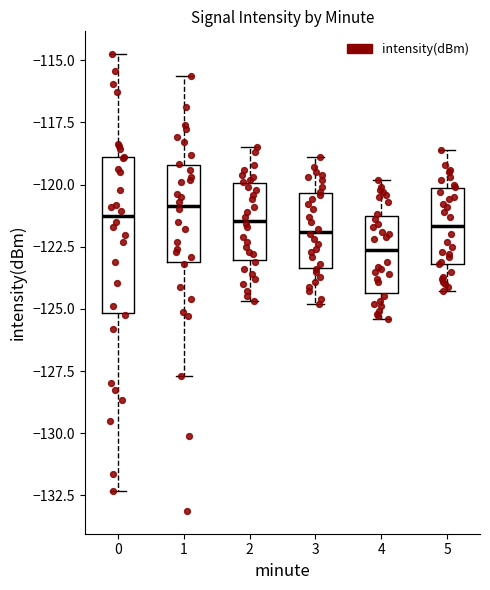

Which box's median line is the lowest?

4